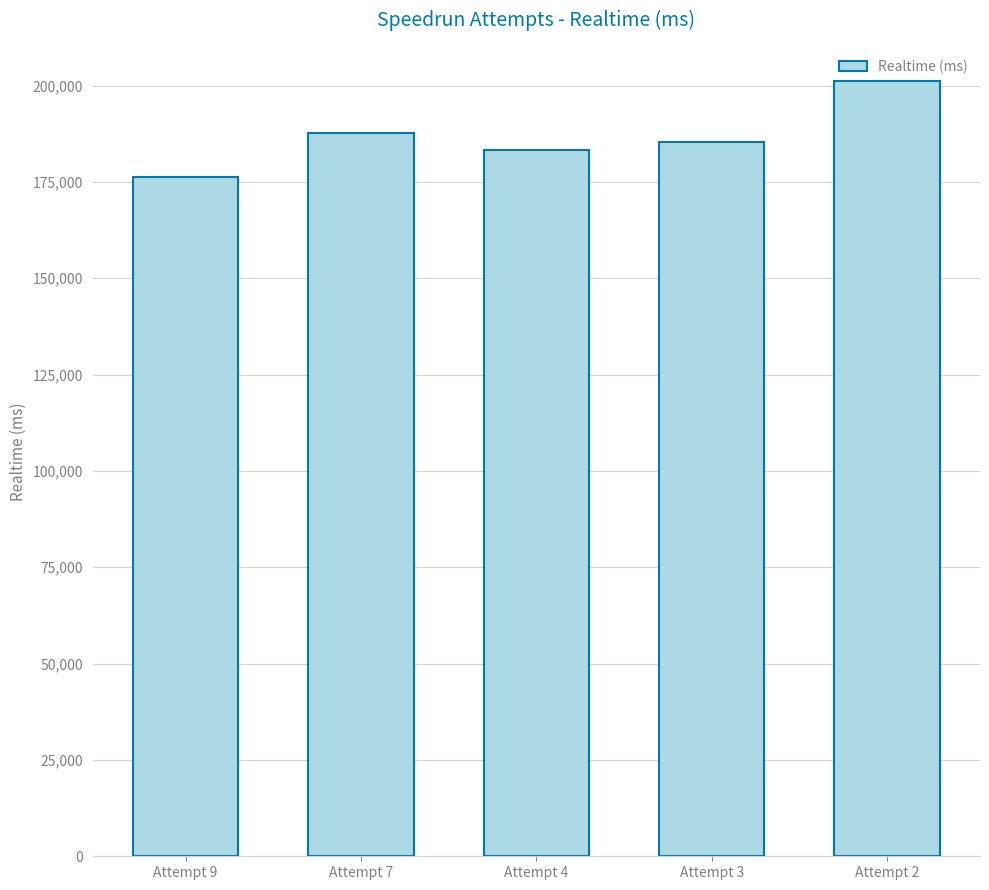

Which label corresponds to the smallest value in the chart?

Attempt 9